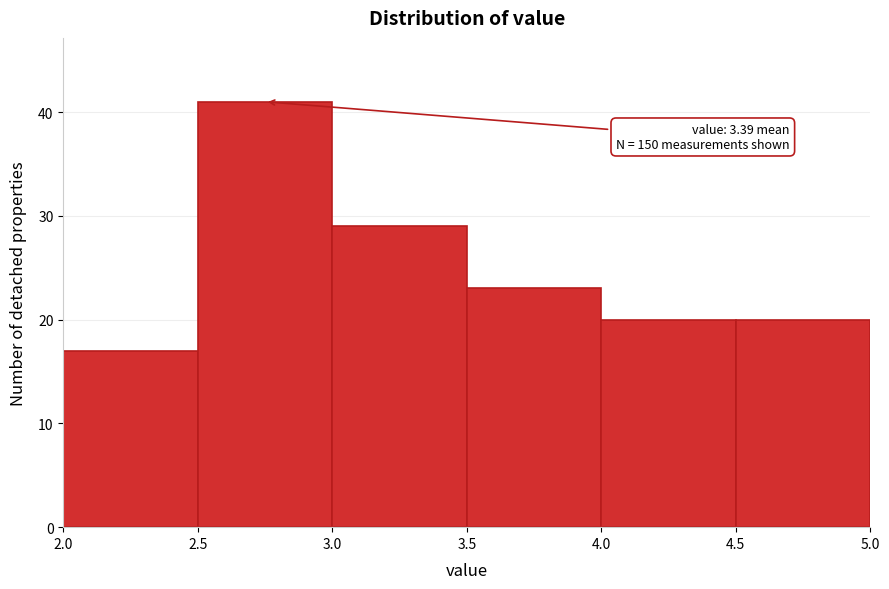

Which range on the x-axis has the tallest bar?

2.5 to 3.0